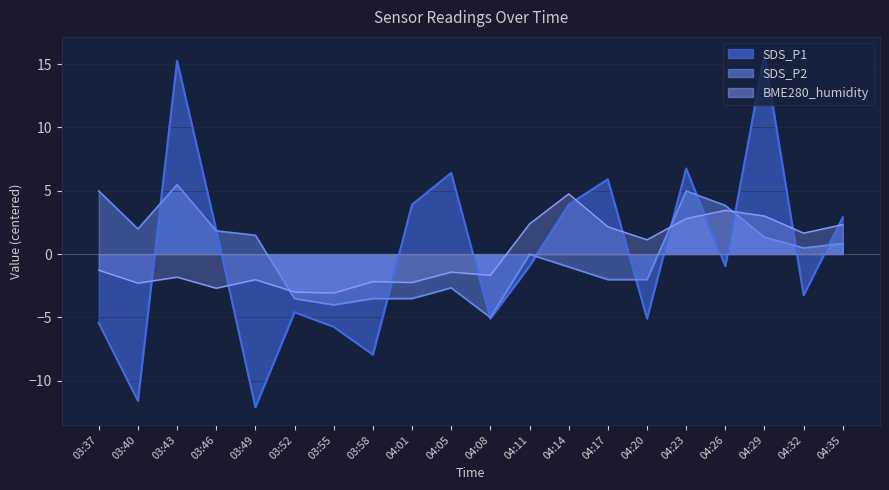

What is the maximum value shown in the chart?

15.8